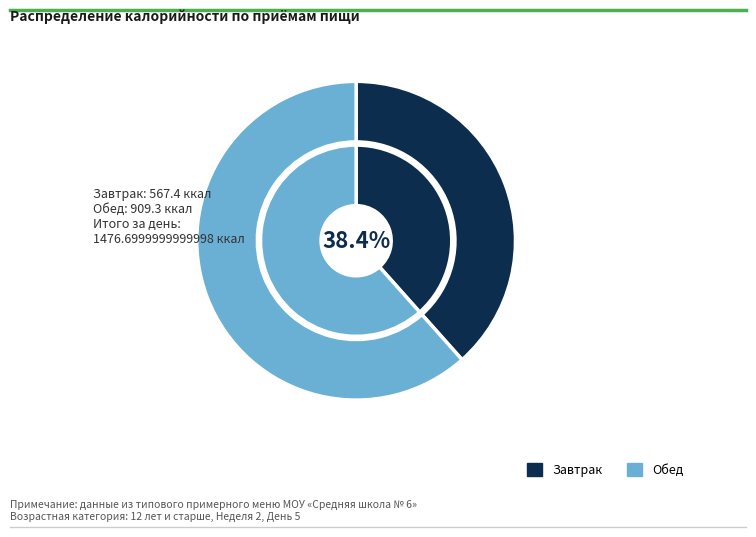

What portion of the pie excludes Обед?

38.4%